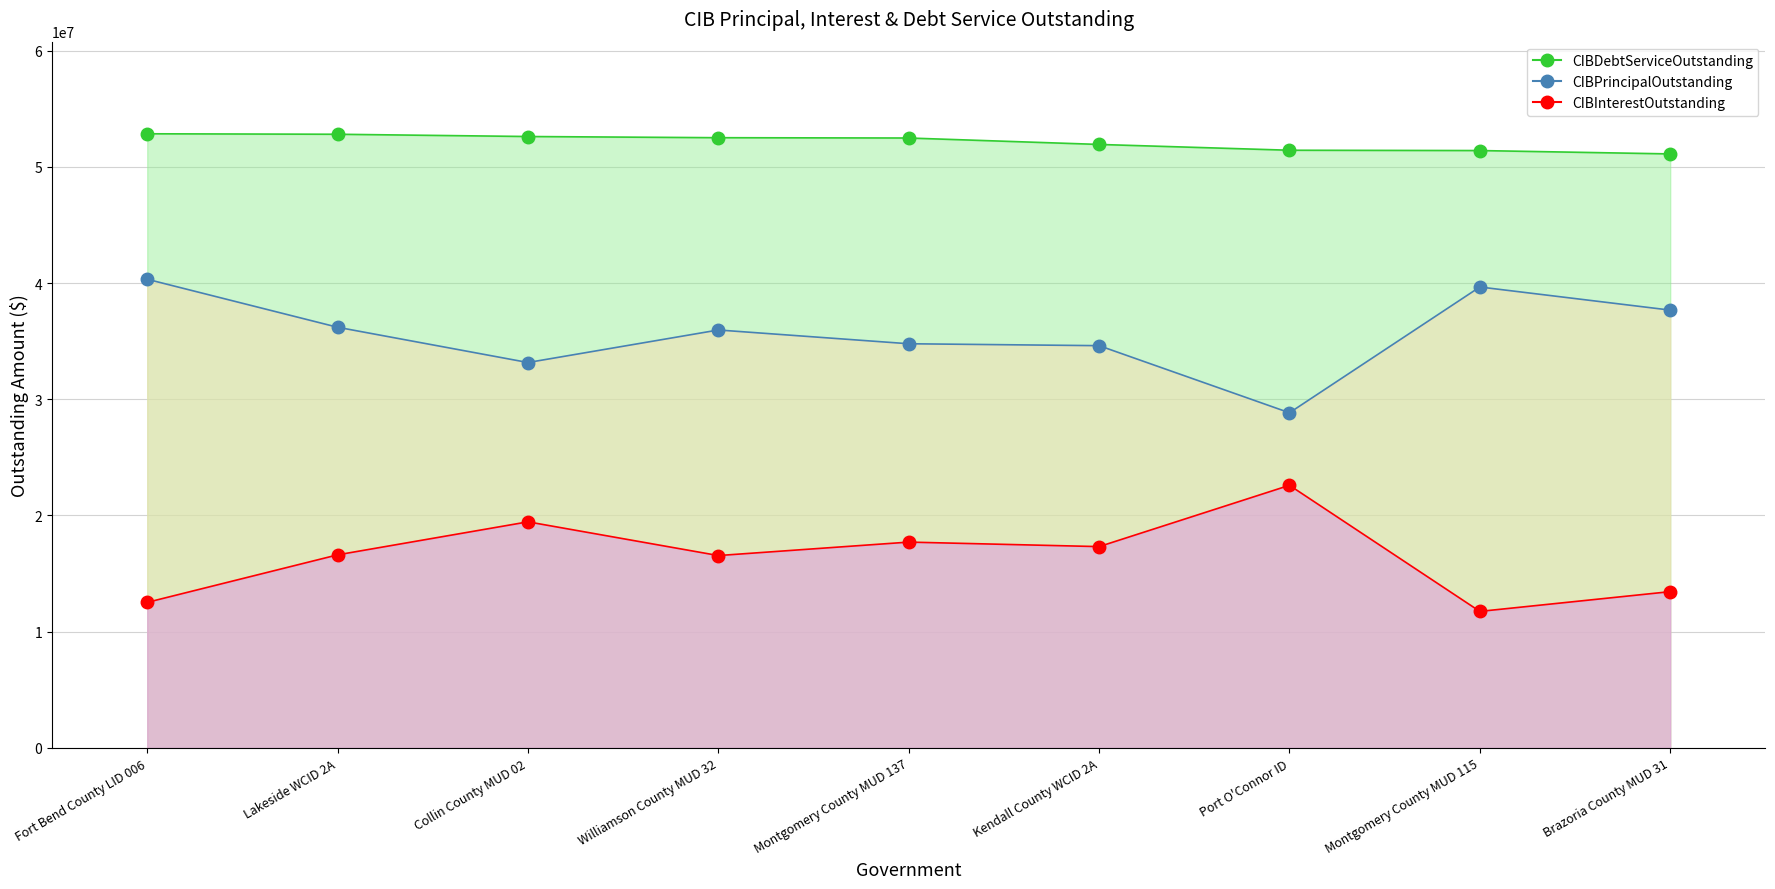

List the series in order of their overall mean, lowest first.

CIBInterestOutstanding, CIBPrincipalOutstanding, CIBDebtServiceOutstanding